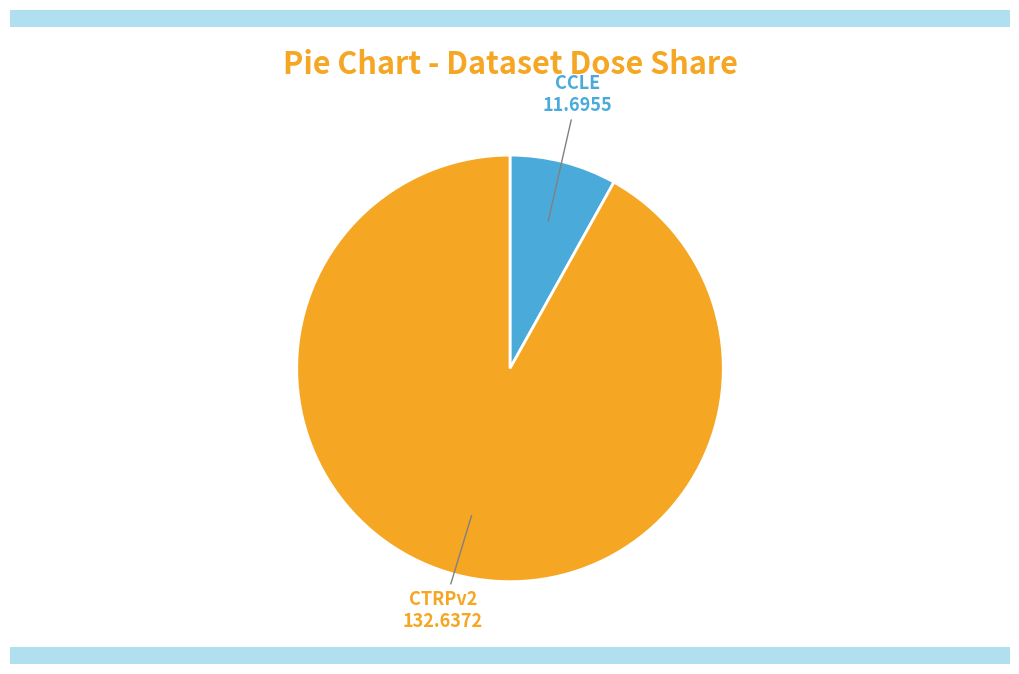

Is there a majority slice in this chart?

Yes